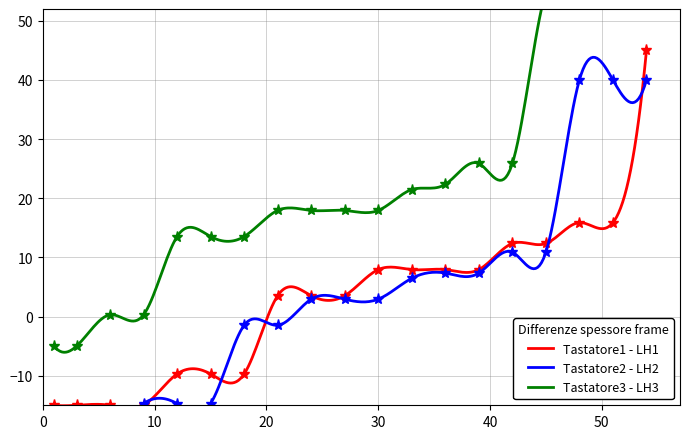

Reading left to right, transcribe all the data shown in this chart.

Tastatore1 - LH1: -15.0	-15.0	-15.0	-15.0	-9.7	-9.7	-9.7	3.5	3.5	3.5	7.9	7.9	7.9	7.9	12.4	12.4	15.9	15.9	45.0
Tastatore2 - LH2: -20.0	-20.0	-20.0	-14.7	-14.7	-14.7	-1.5	-1.5	2.9	2.9	2.9	6.5	7.4	7.4	10.9	10.9	40.0	40.0	40.0
Tastatore3 - LH3: -5.0	-5.0	0.3	0.3	13.5	13.5	13.5	17.9	17.9	17.9	17.9	21.5	22.4	25.9	25.9	55.0	55.0	55.0	55.0